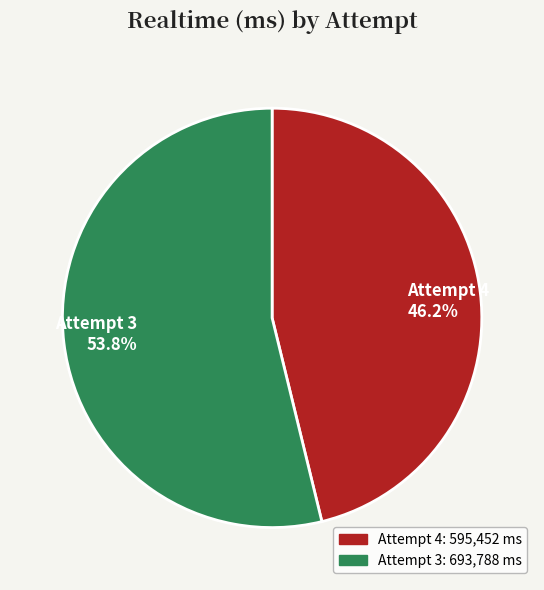

Does Attempt 4 account for over 50% of the chart?

No